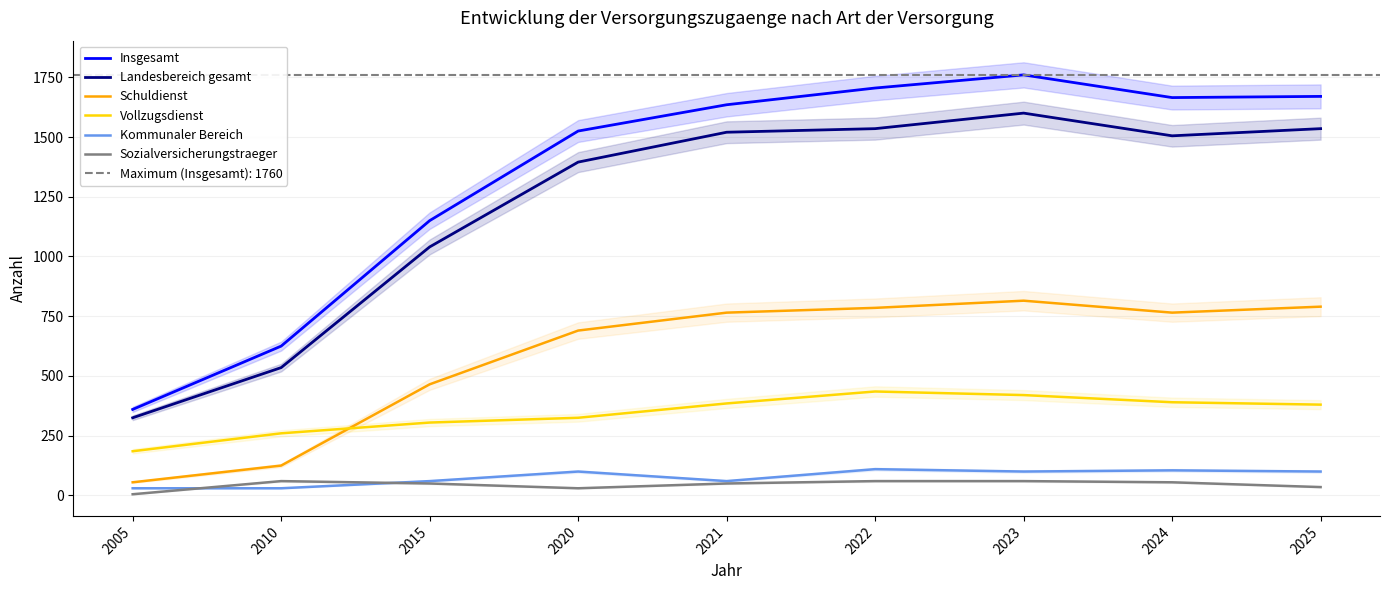

Reading right to left, extract all data points from this chart.

Insgesamt: 1670	1665	1760	1705	1635	1525	1150	625	360
Landesbereich gesamt: 1535	1505	1600	1535	1520	1395	1040	535	325
Schuldienst: 790	765	815	785	765	690	465	125	55
Vollzugsdienst: 380	390	420	435	385	325	305	260	185
Kommunaler Bereich: 100	105	100	110	60	100	60	30	30
Sozialversicherungstraeger: 35	55	60	60	50	30	50	60	5